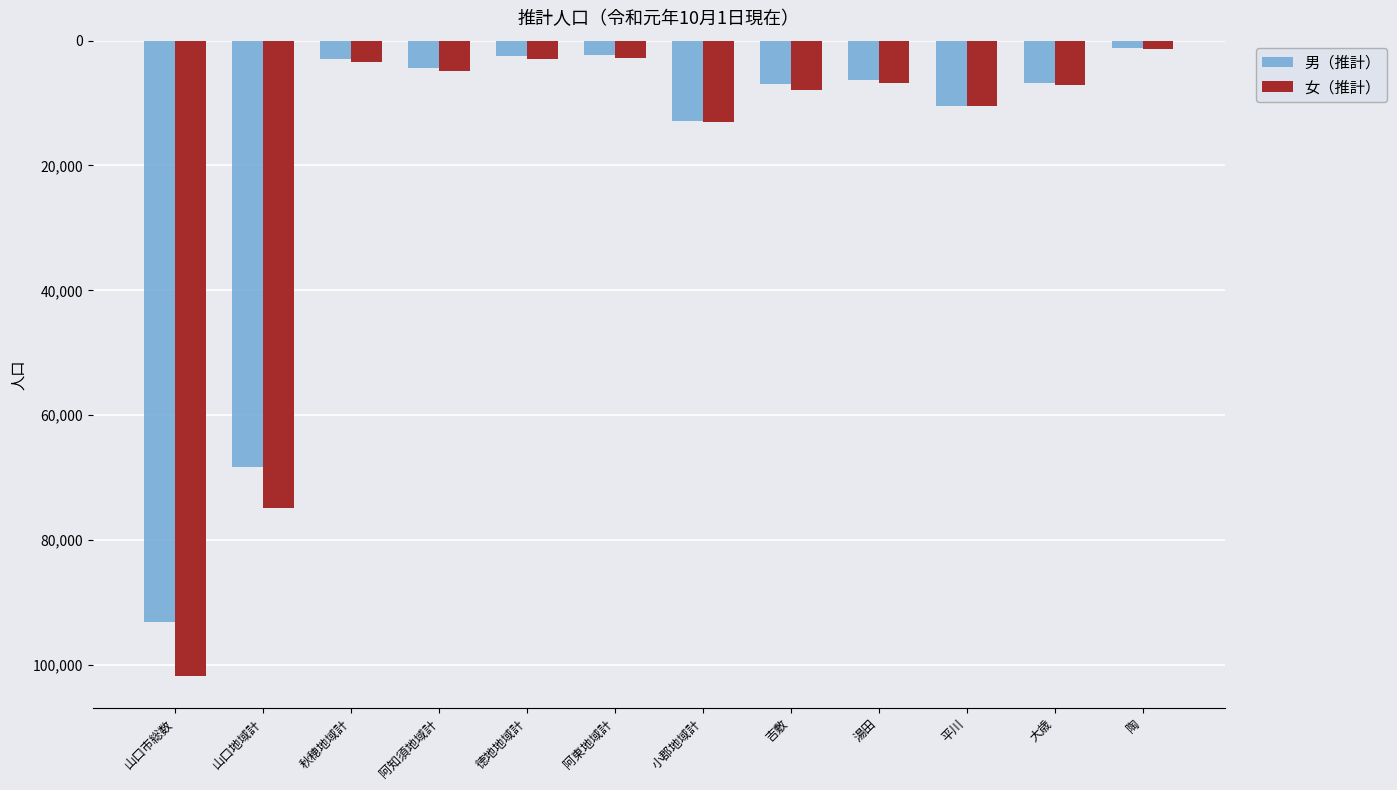

At which category does the chart reach its peak across all series?

陶